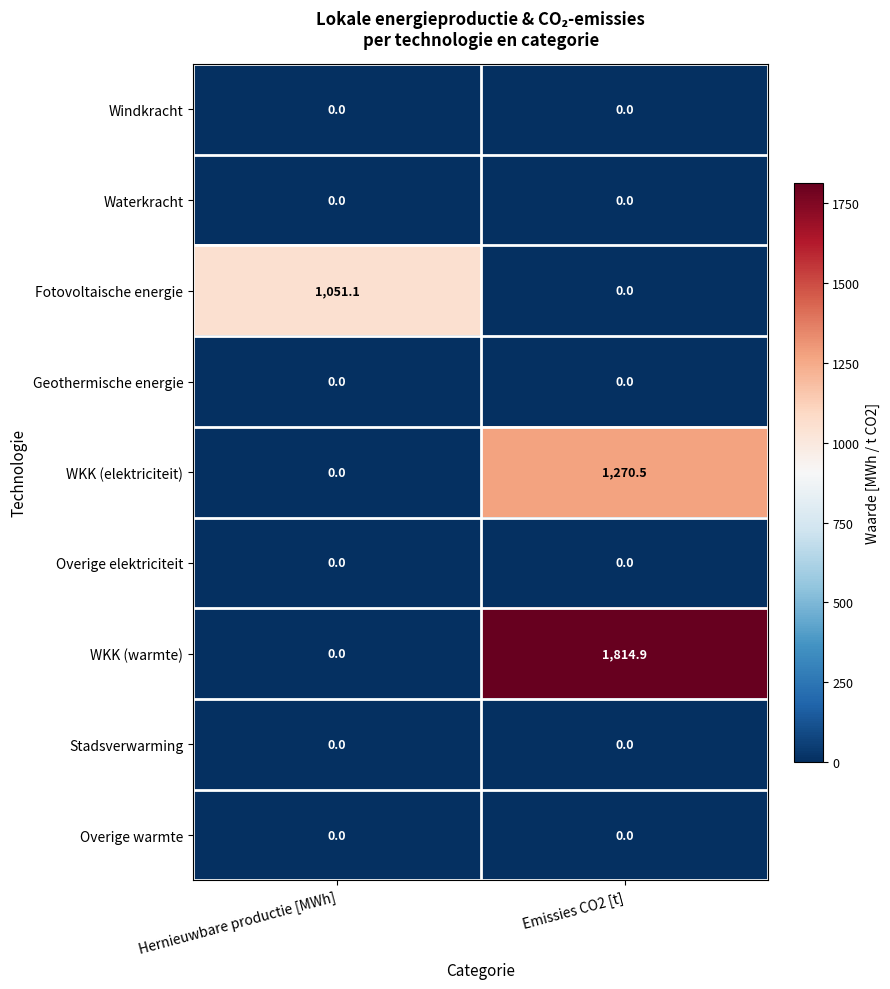

How many values in WKK (warmte) are above zero?

1